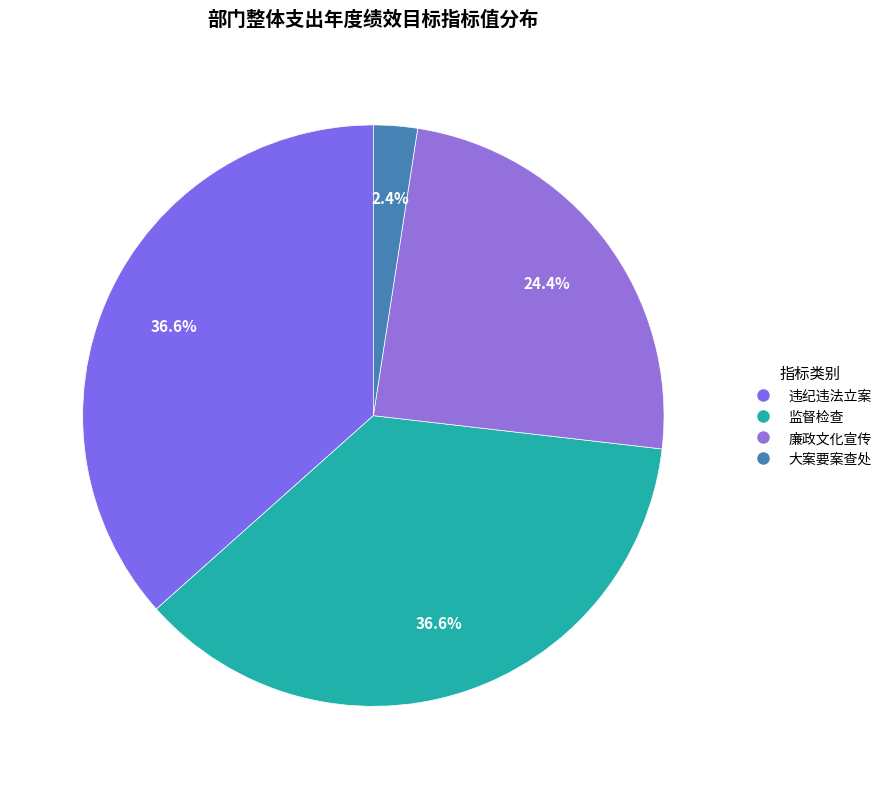

Which slice is the smallest?

大案要案查处